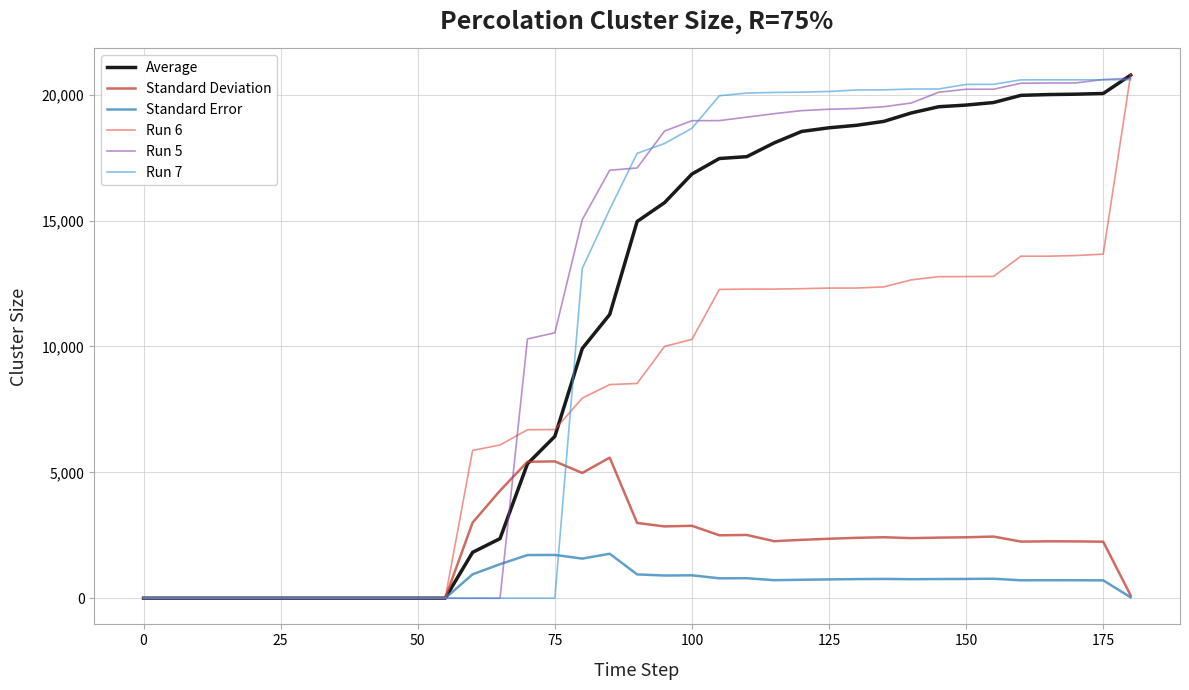

What is the difference between the maximum and second lowest values in the Run 6 series?

20800.0